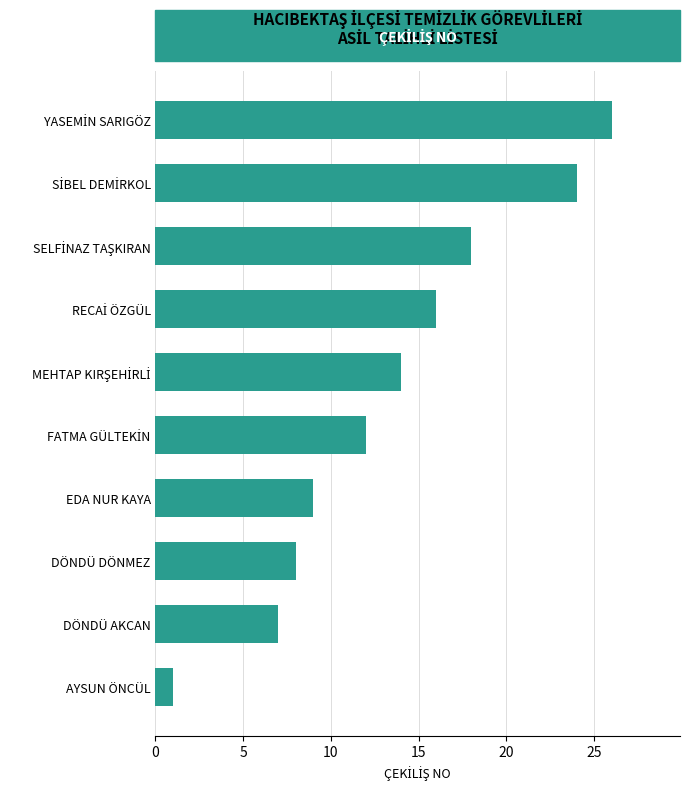

Which category has the lowest value across all series?

AYSUN ÖNCÜL